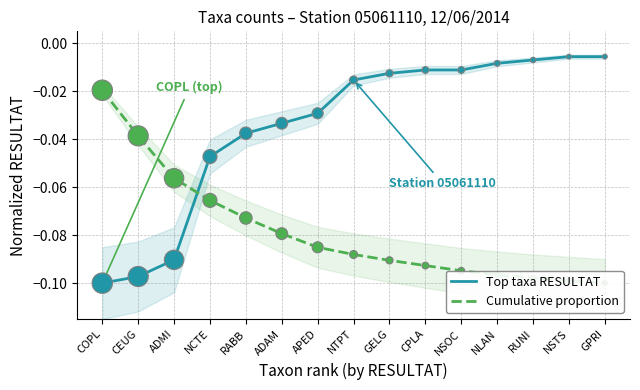

Is the value of Top taxa RESULTAT at NSTS greater than the value of Cumulative proportion at COPL?

Yes